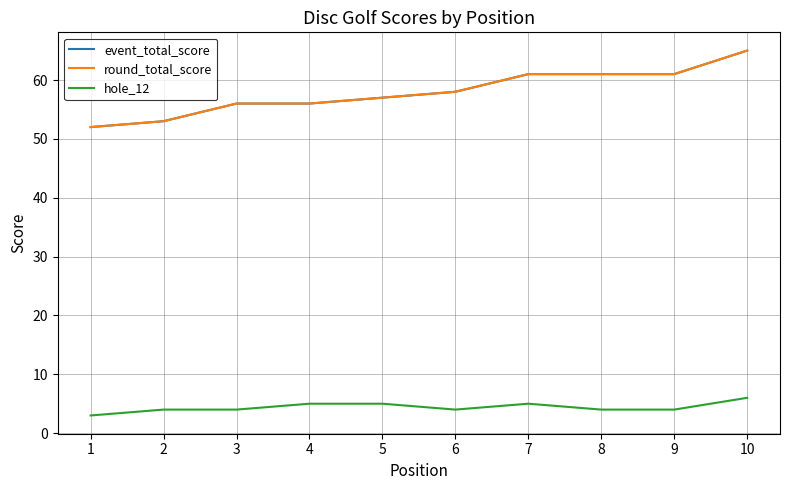

Which series changed the most between 5 and 6?

event_total_score